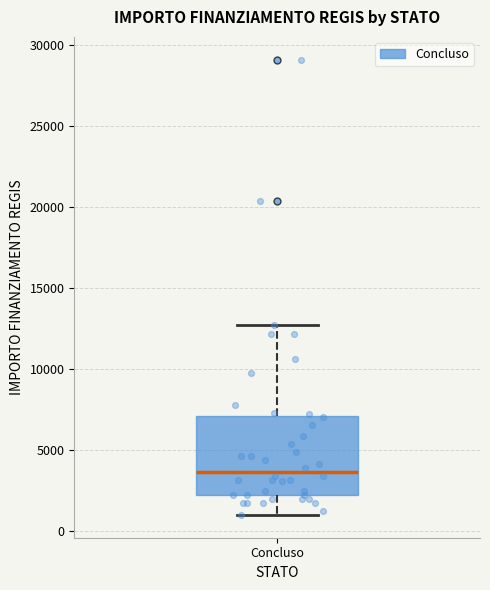

Transcribe this box plot: give where the median line is, the range the box spans, and where the two whiskers end, as read against the y-axis. The values are not printed on the chart, so give them approximately, as read against the axis.

median 3500, box 2000 to 7000, whiskers 1000 to 12500